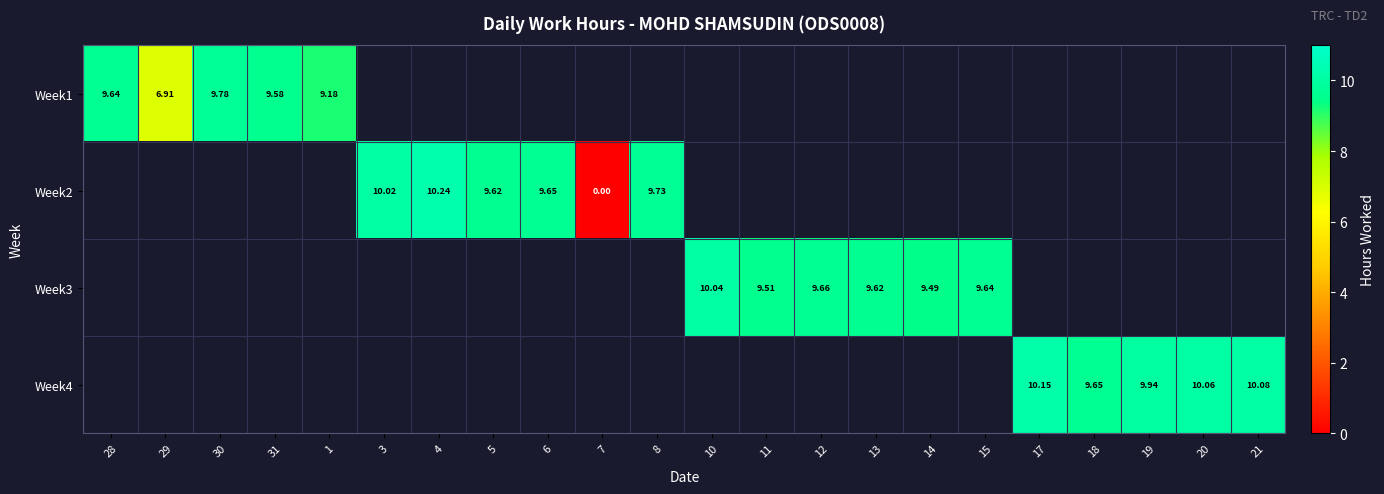

What is the difference between the maximum and minimum values in the Week1 series?

2.9